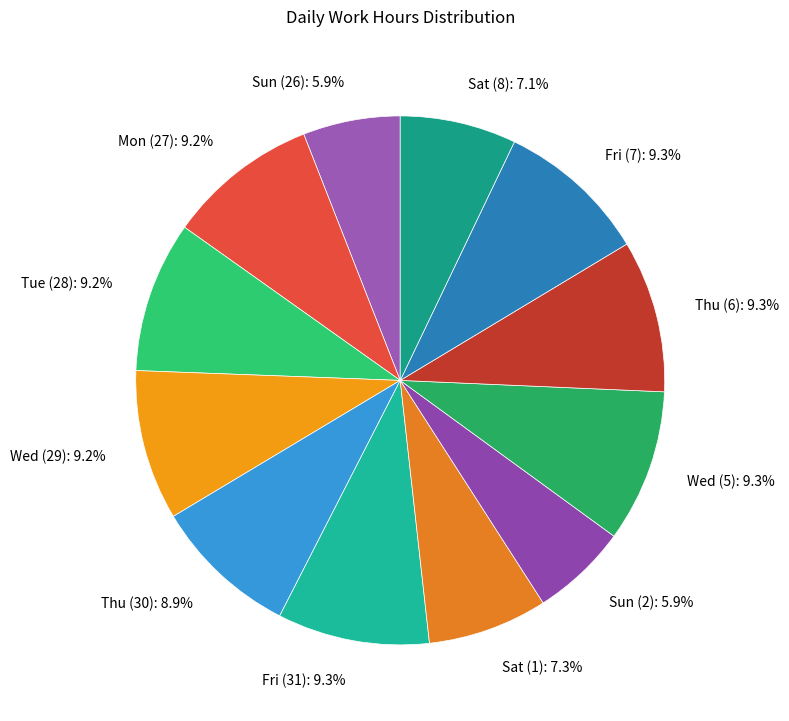

Is Sun (2) the majority of the pie?

No